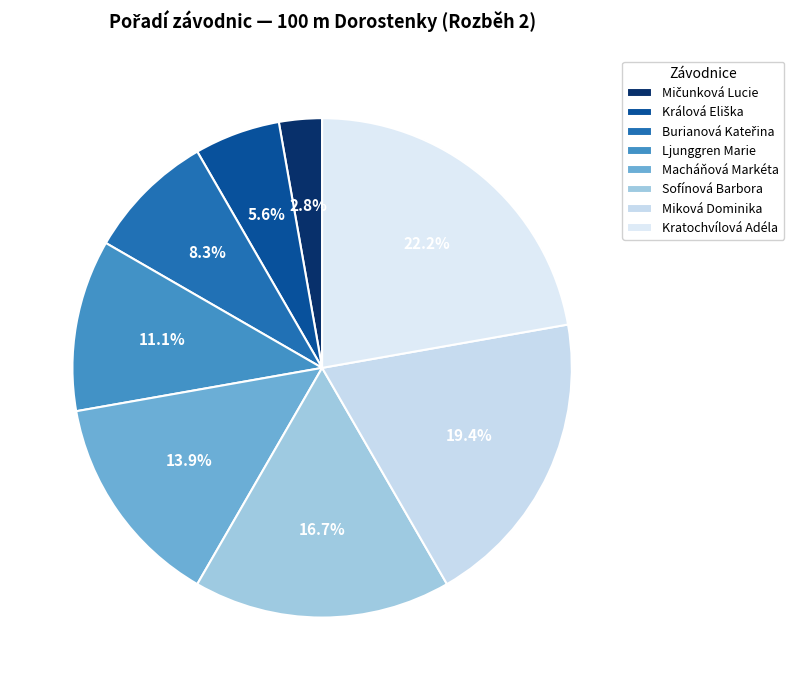

Count the number of slices in the pie.

8